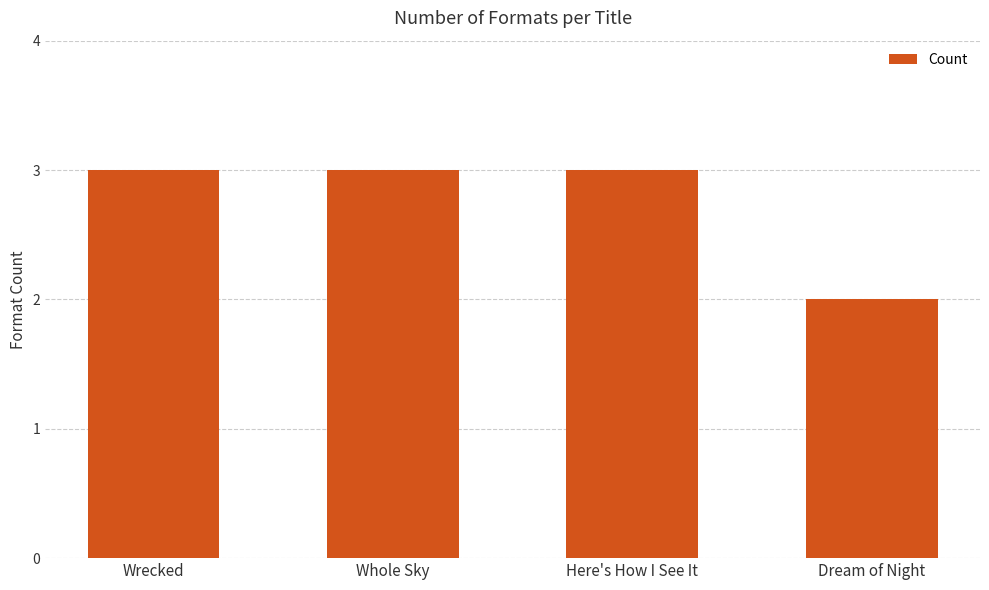

What is the label of the 2nd bar from the right?

Here's How I See It